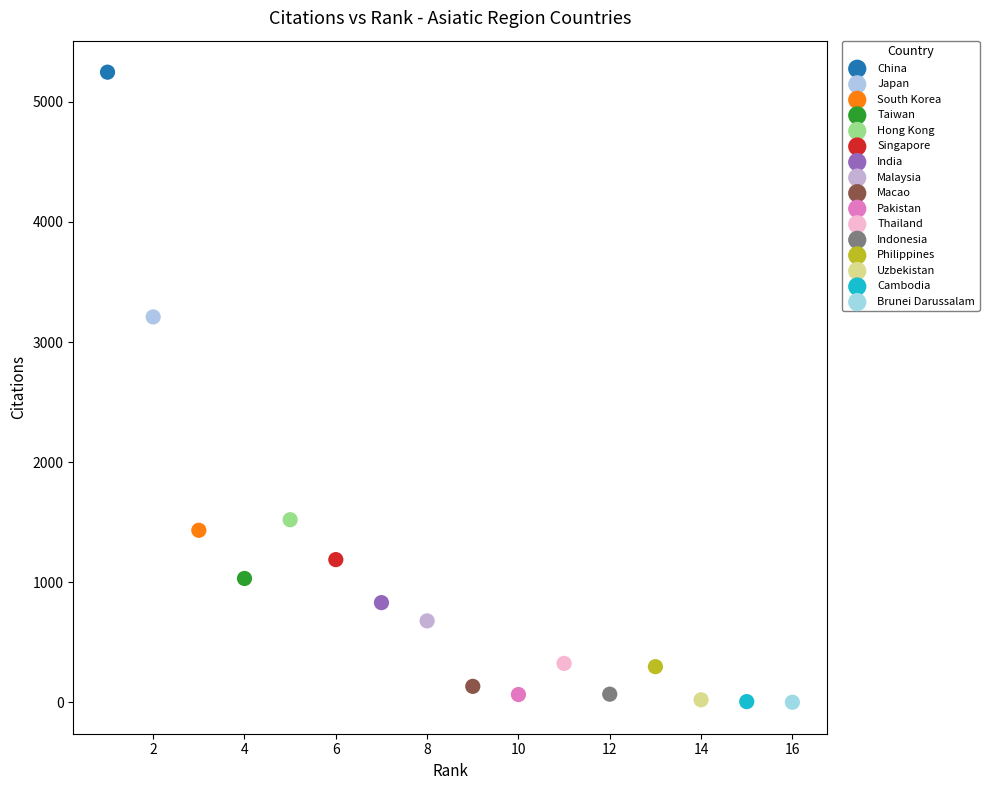

What are all the series names shown in the legend?

China, Japan, South Korea, Taiwan, Hong Kong, Singapore, India, Malaysia, Macao, Pakistan, Thailand, Indonesia, Philippines, Uzbekistan, Cambodia, Brunei Darussalam